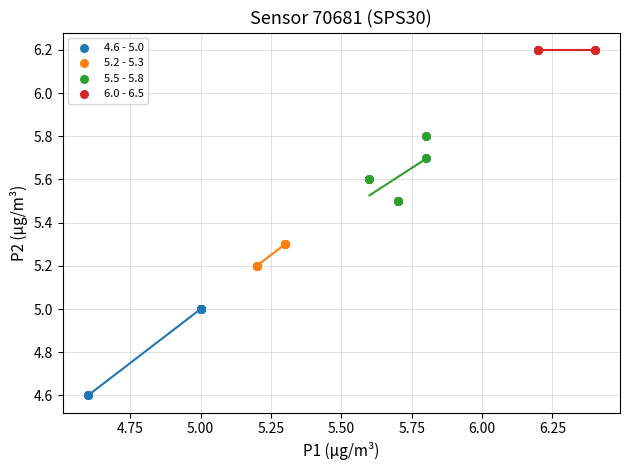

Which series reaches the maximum Y coordinate?

6.0 - 6.5